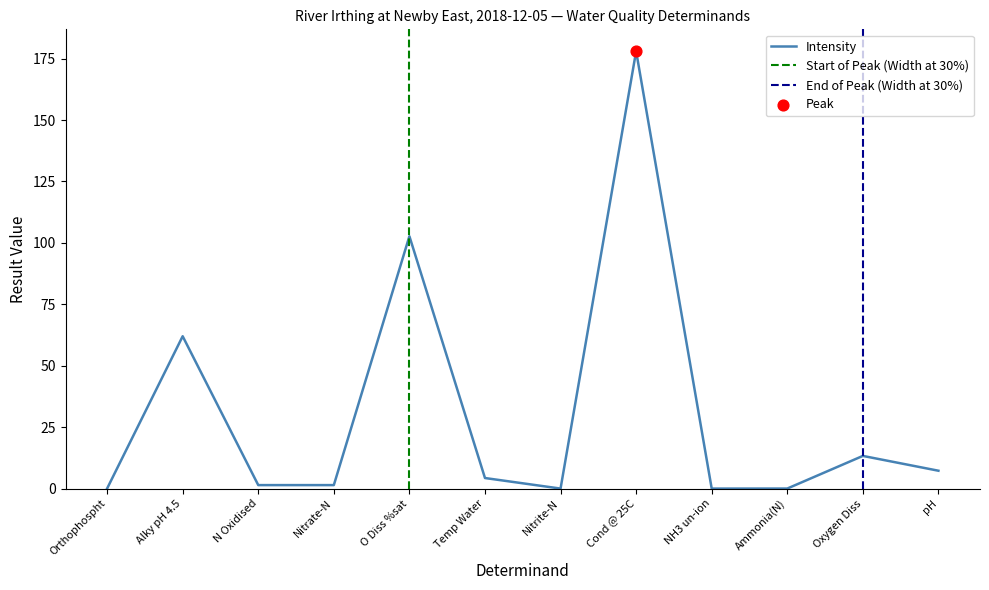

What is the ratio of the value at Cond @ 25C to the value at N Oxidised?

125.4